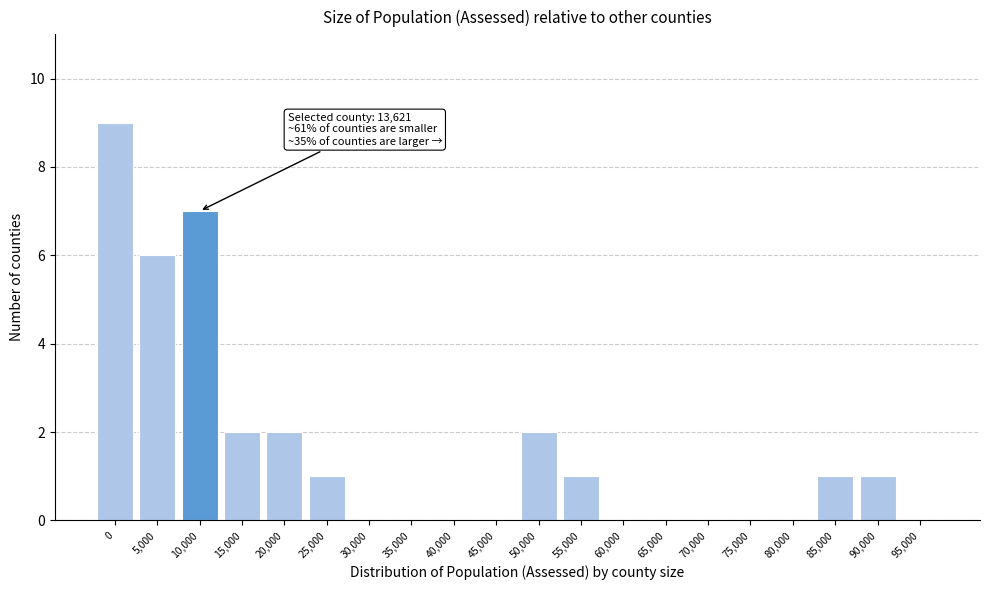

Reading right to left, transcribe all the data shown in this chart.

95,000=0	90,000=1	85,000=1	80,000=0	75,000=0	70,000=0	65,000=0	60,000=0	55,000=1	50,000=2	45,000=0	40,000=0	35,000=0	30,000=0	25,000=1	20,000=2	15,000=2	10,000=7	5,000=6	0=9